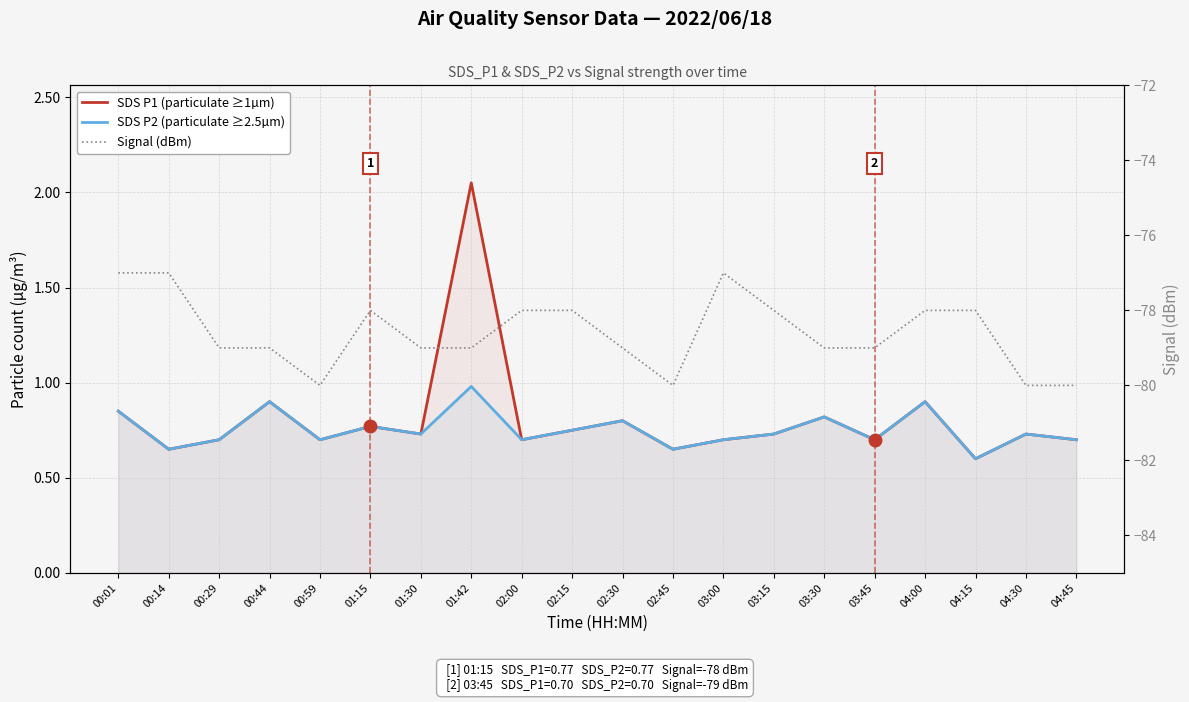

How many lines are shown in the chart?

3